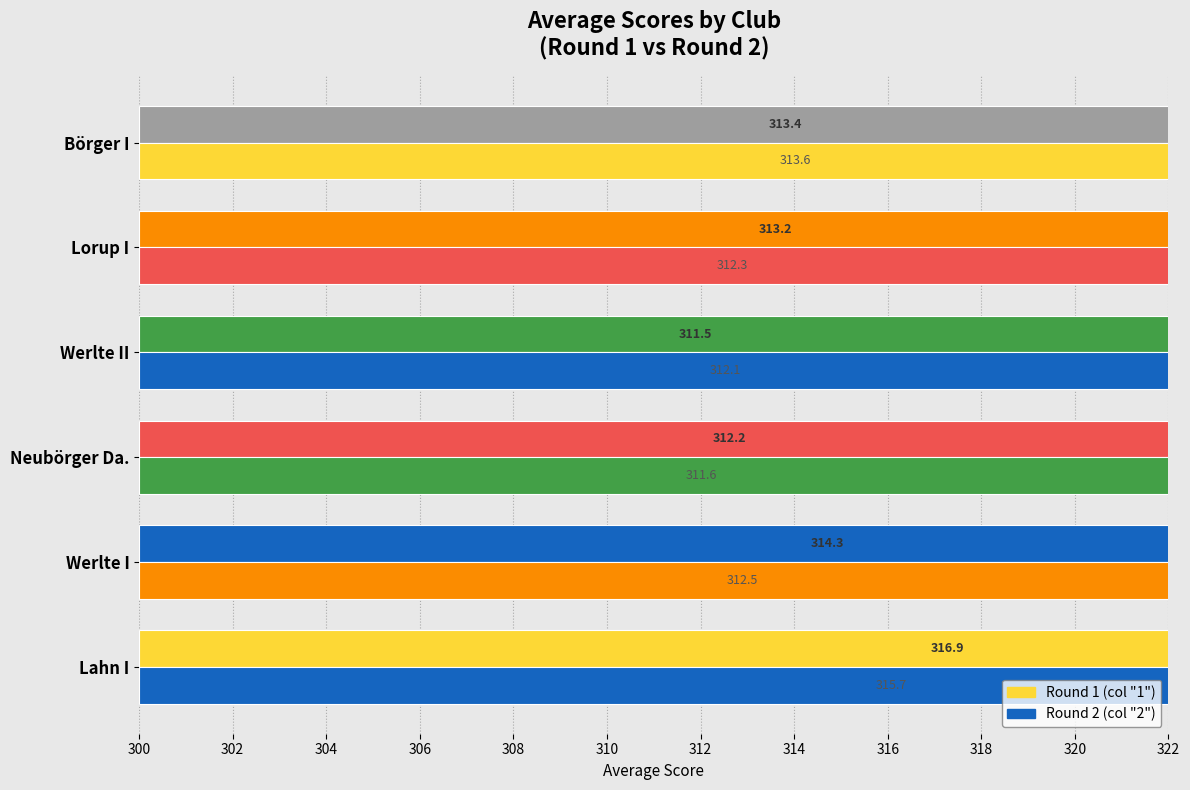

List the series in order of their peak value, highest first.

Round 1, Round 2